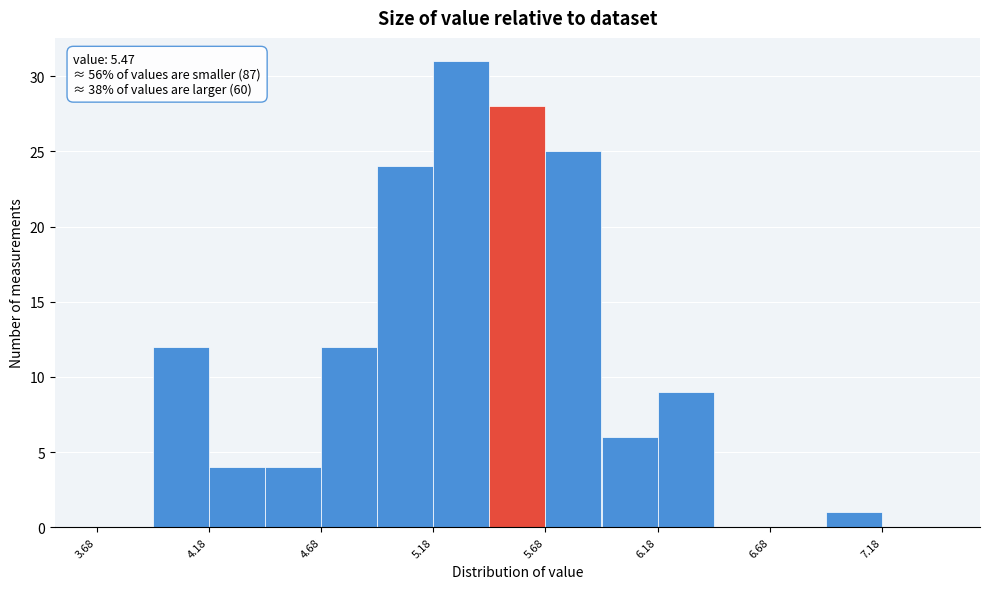

Over which range of the x-axis is the bar tallest?

5.18 to 5.43